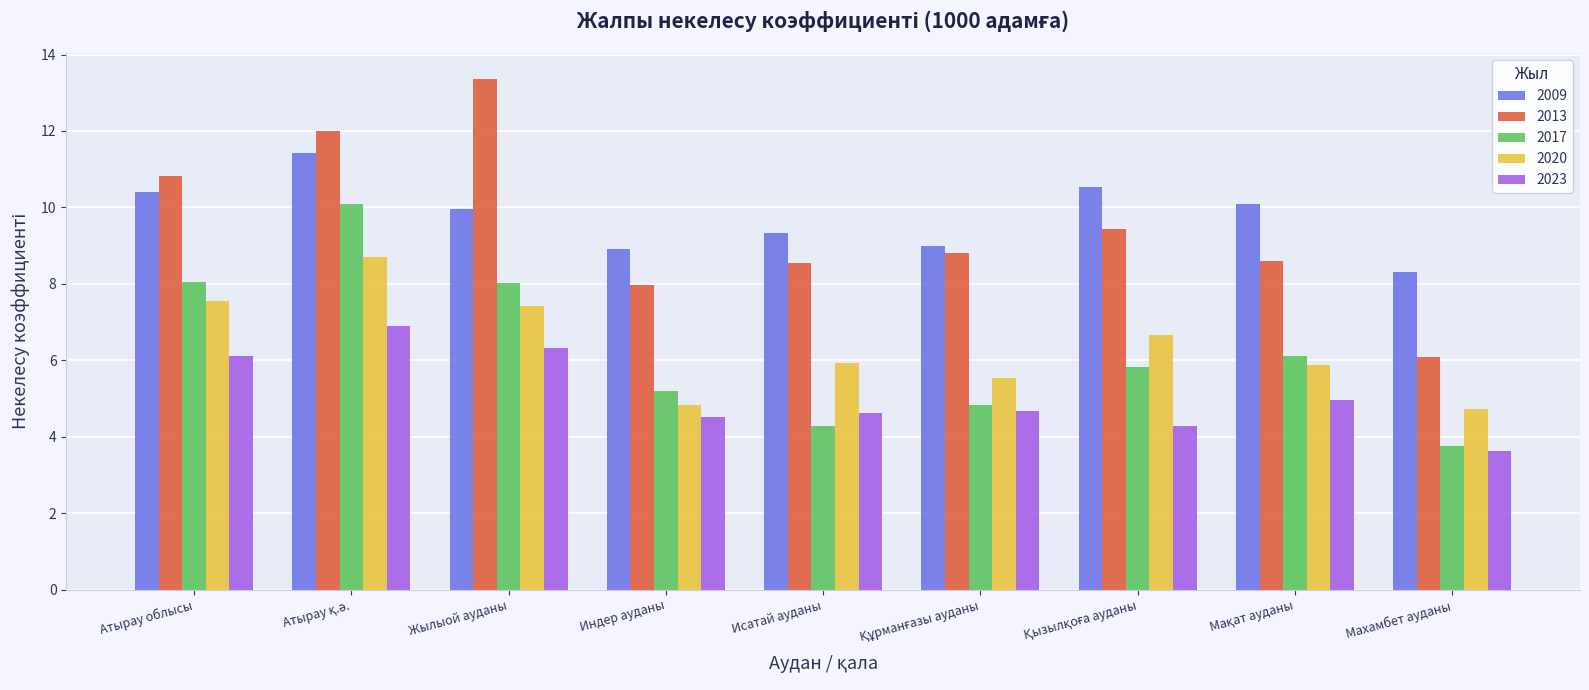

What is the difference between the maximum and minimum values in the 2017 series?

6.3